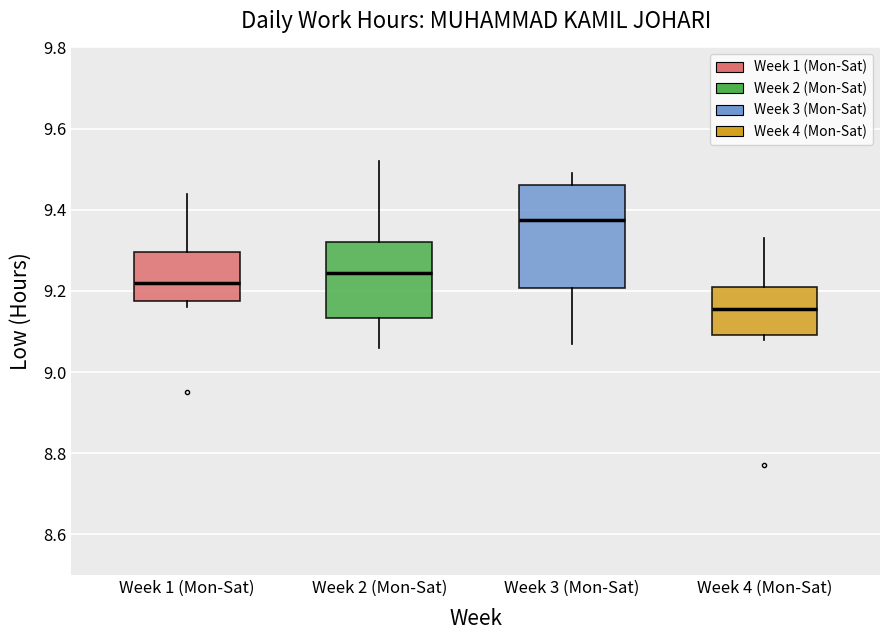

Reading left to right, read every box against the y-axis: the position of its median line, the range the box covers, and the ends of its whiskers. The values are not printed on the chart, so give them approximately, as read against the axis.

Week 1 (Mon-Sat): median 9.22, box 9.18 to 9.30, whiskers 9.16 to 9.44
Week 2 (Mon-Sat): median 9.24, box 9.14 to 9.32, whiskers 9.06 to 9.52
Week 3 (Mon-Sat): median 9.38, box 9.20 to 9.46, whiskers 9.08 to 9.50
Week 4 (Mon-Sat): median 9.16, box 9.10 to 9.22, whiskers 9.08 to 9.34